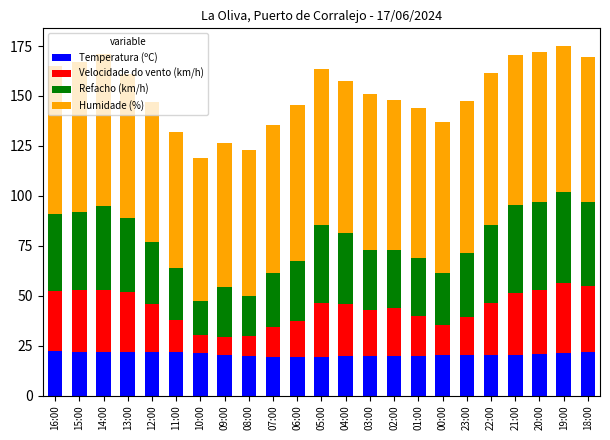

What is the minimum value for Temperatura (ºC)?

19.4